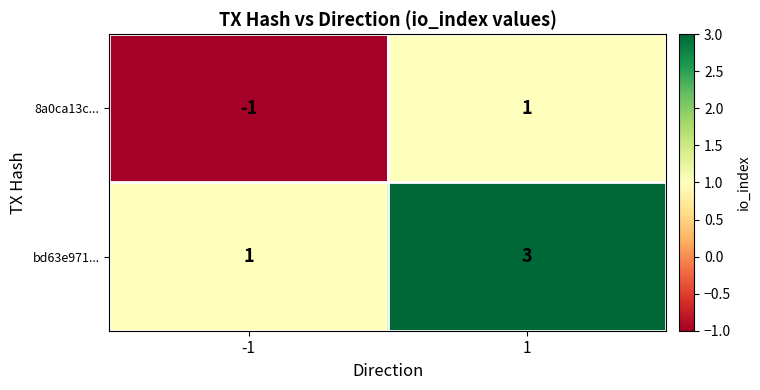

List the series in order of their peak value, lowest first.

8a0ca13c..., bd63e971...